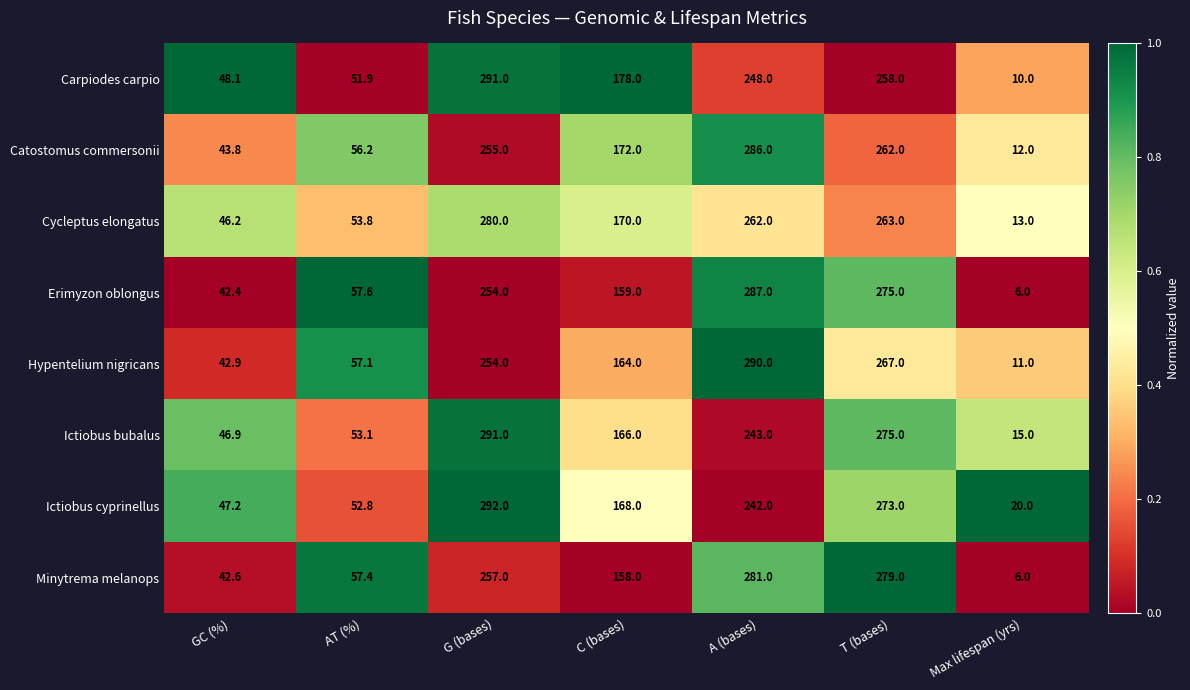

The Cycleptus elongatus series shows 247.9 at C (bases). True or false?

False